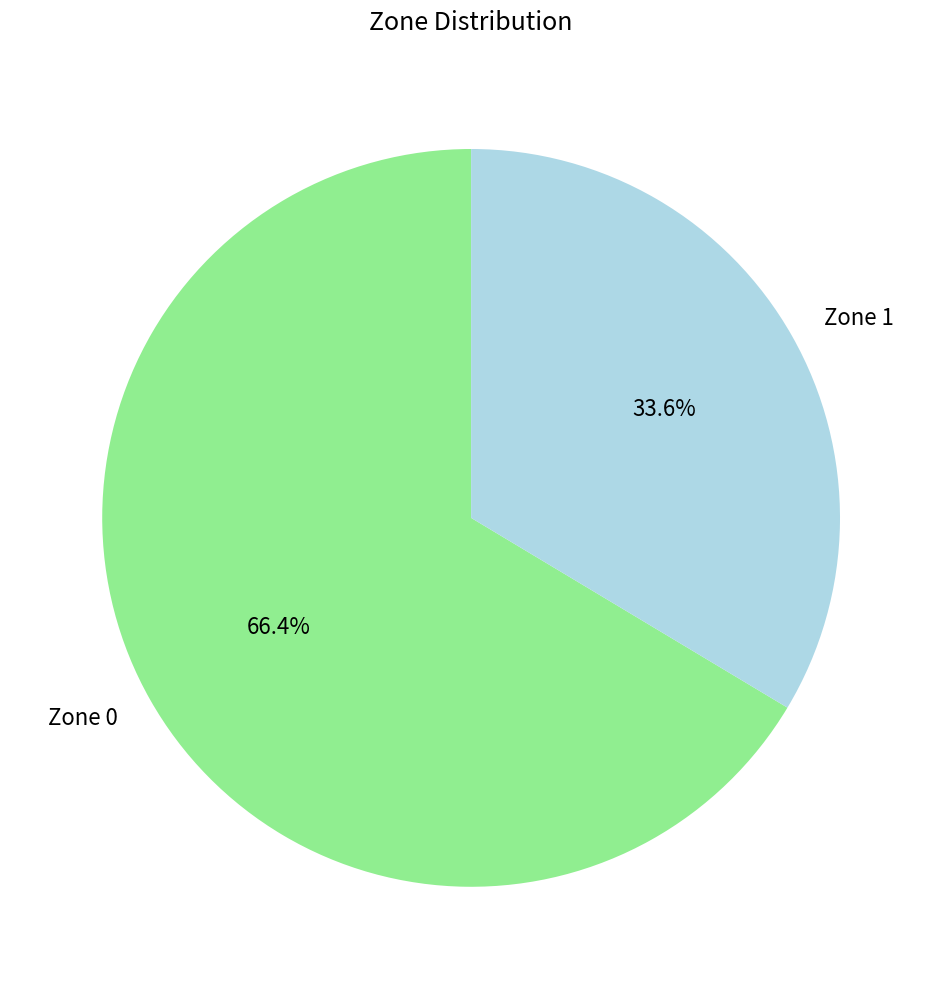

What percentage do Zone 0 and Zone 1 together represent?

100.0%